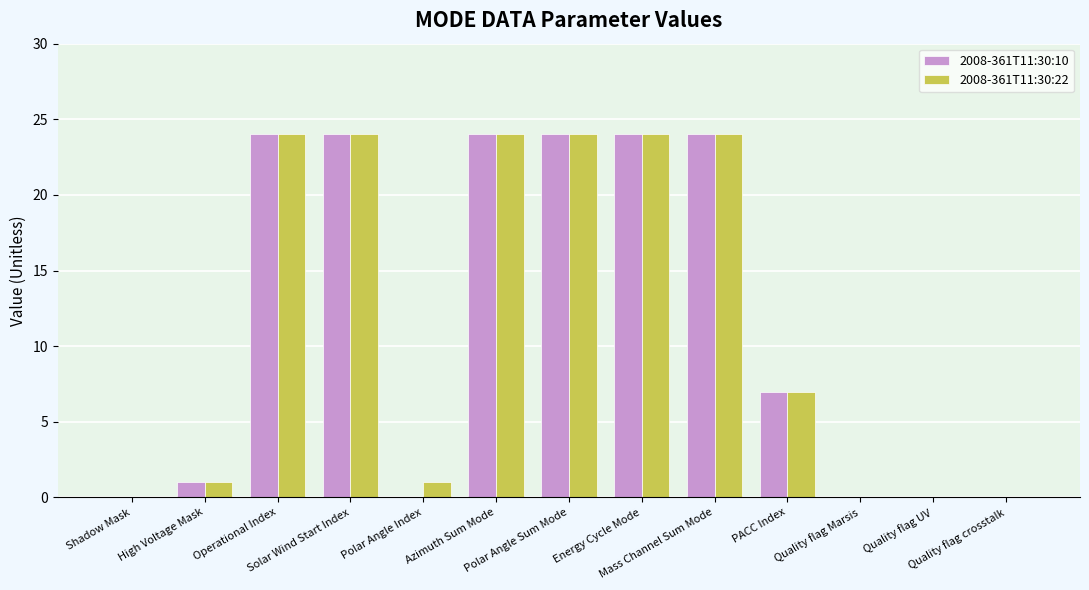

Is it true that 2008-361T11:30:10 equals 2 at High Voltage Mask?

False